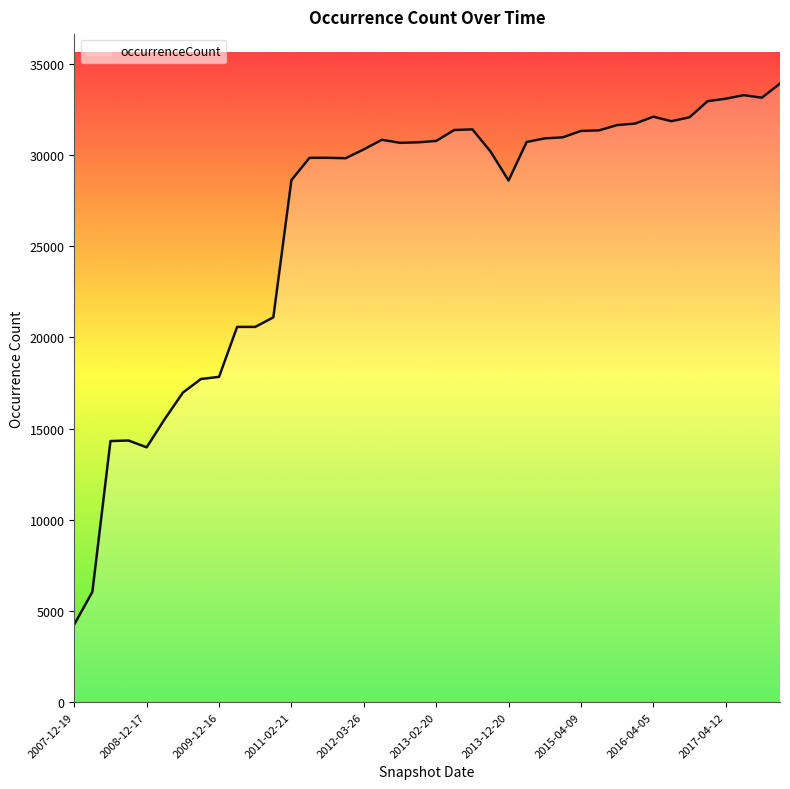

What is the average value?

26432